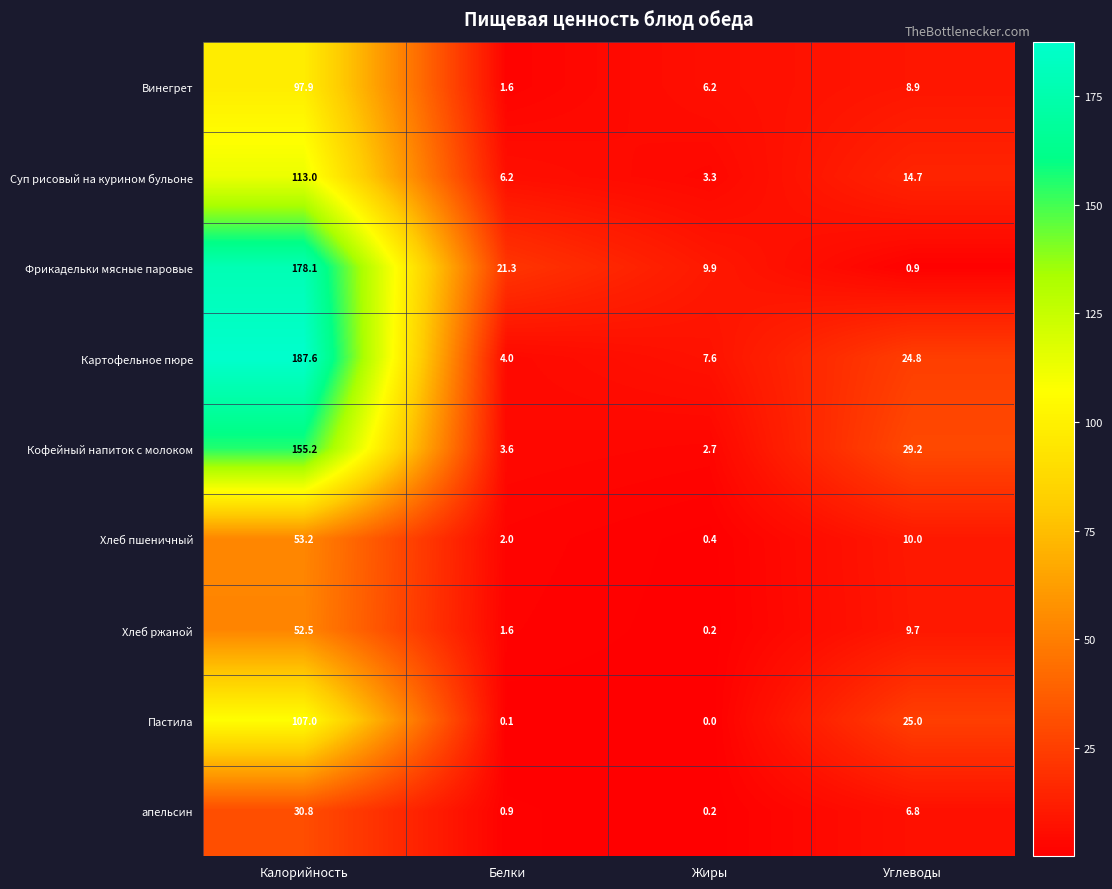

What is the maximum value shown in the chart?

187.6